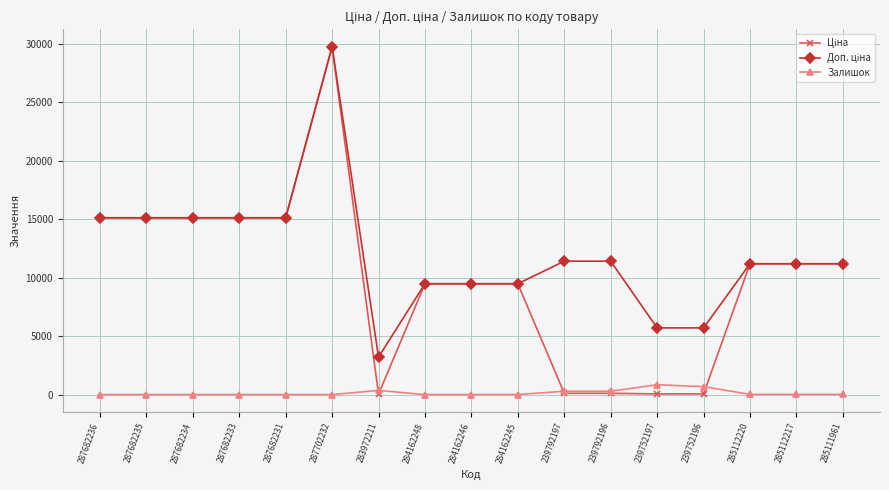

Is it true that Залишок equals 289.0 at 239792197?

True